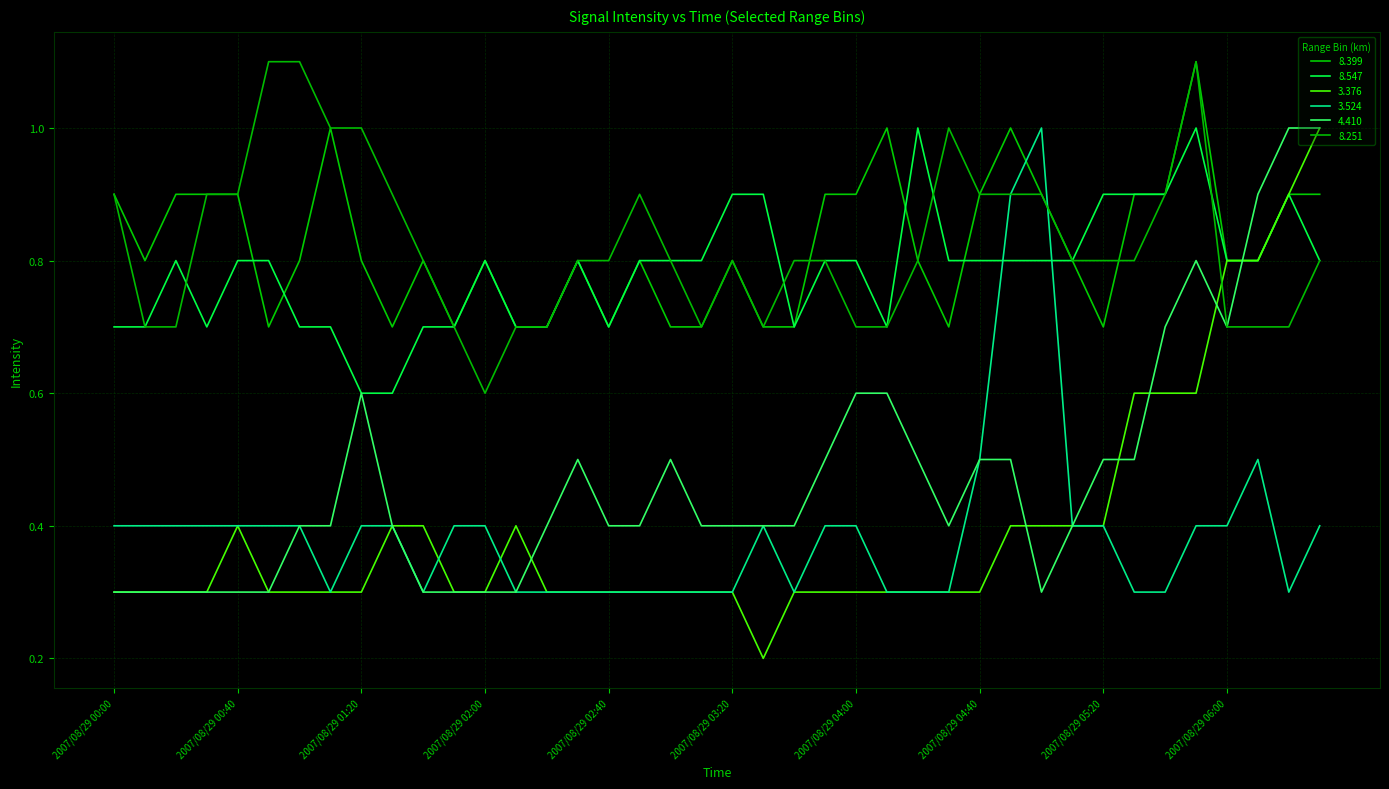

Does the chart have visible grid lines?

Yes